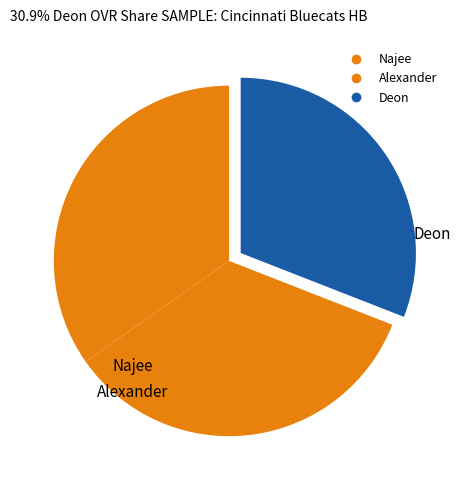

Count the number of slices in the pie.

3